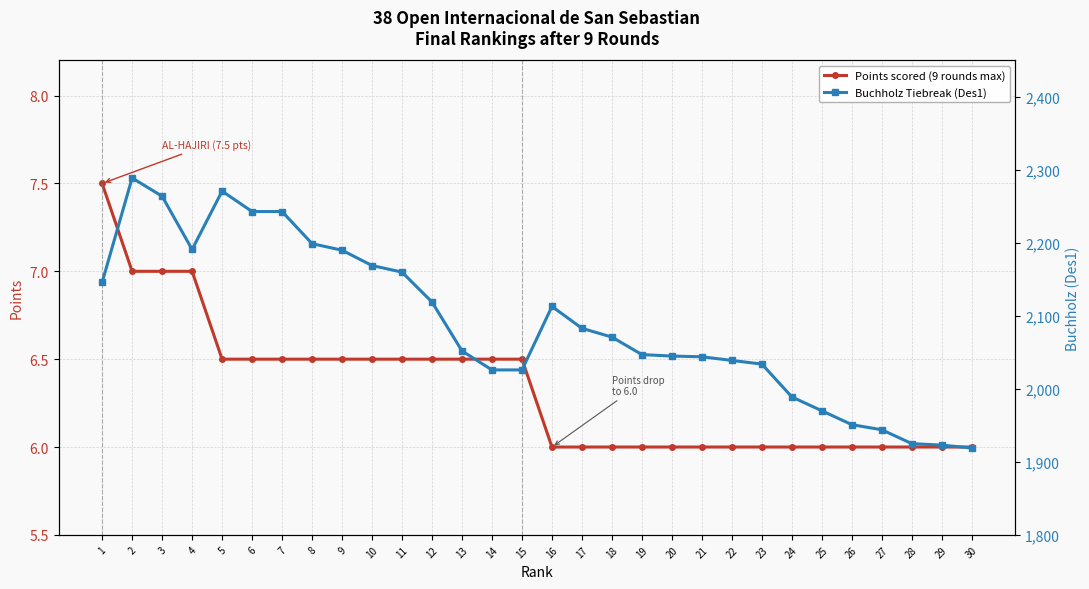

What is the value of the Buchholz Tiebreak (Des1) point at the 28th from the left?

1925.0